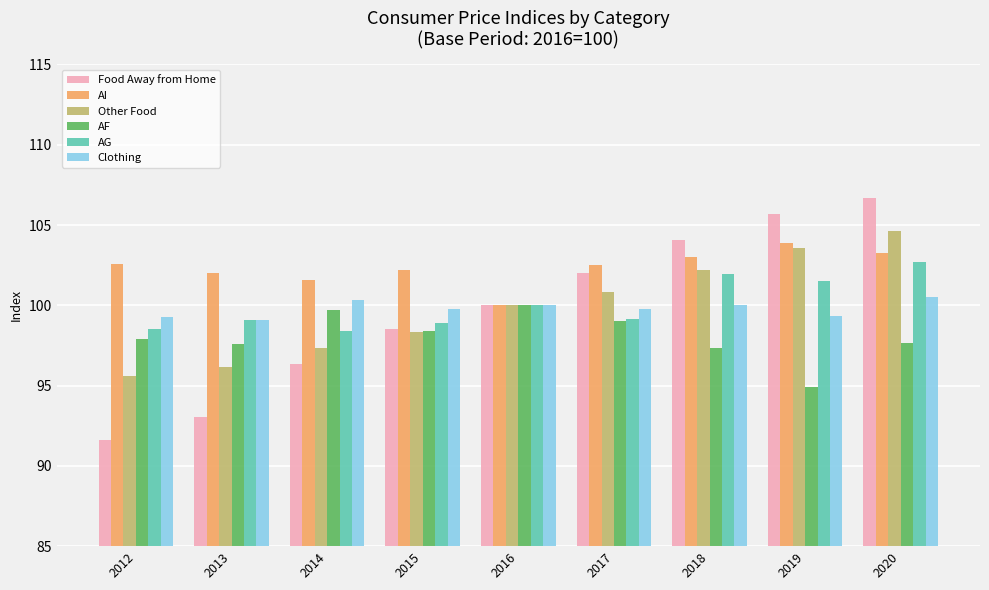

What is the highest value of the Food Away from Home series?

106.7